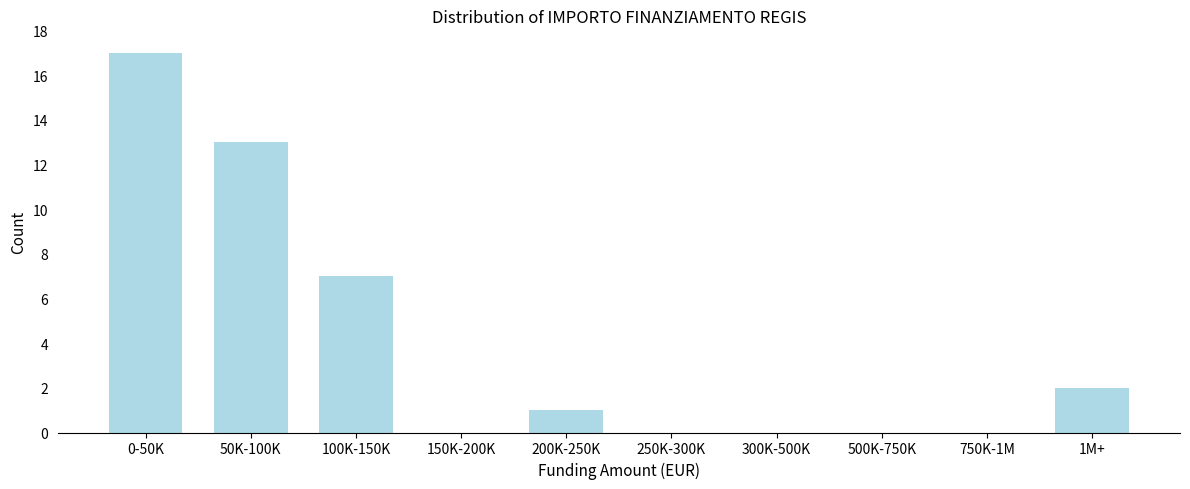

Reading left to right, extract all data points from this chart.

0-50K=17	50K-100K=13	100K-150K=7	150K-200K=0	200K-250K=1	250K-300K=0	300K-500K=0	500K-750K=0	750K-1M=0	1M+=2